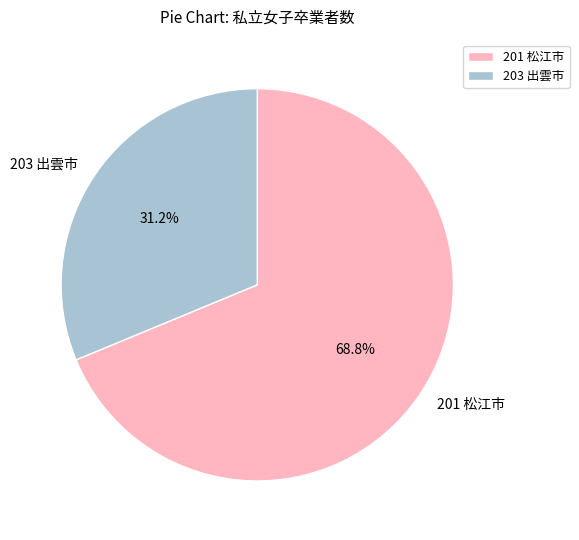

Do 203 出雲市 and 201 松江市 together represent more than half of the pie?

Yes